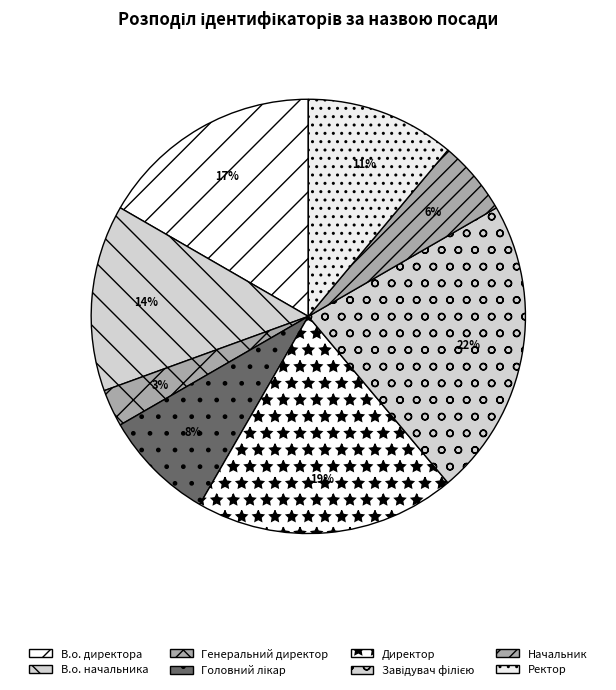

Rank the categories by value from lowest to highest.

Генеральний директор, Начальник, Головний лікар, Ректор, В.о. начальника, В.о. директора, Директор, Завідувач філією